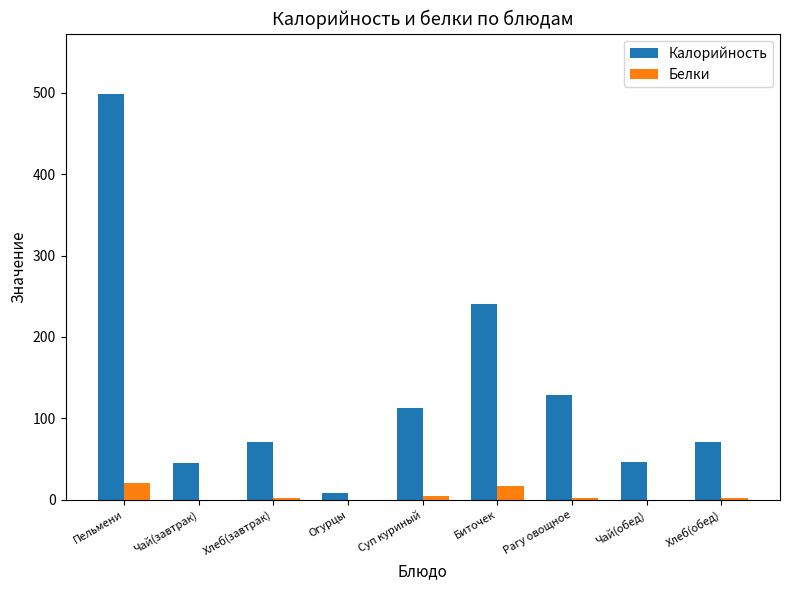

Which series has the largest total across all categories?

Калорийность